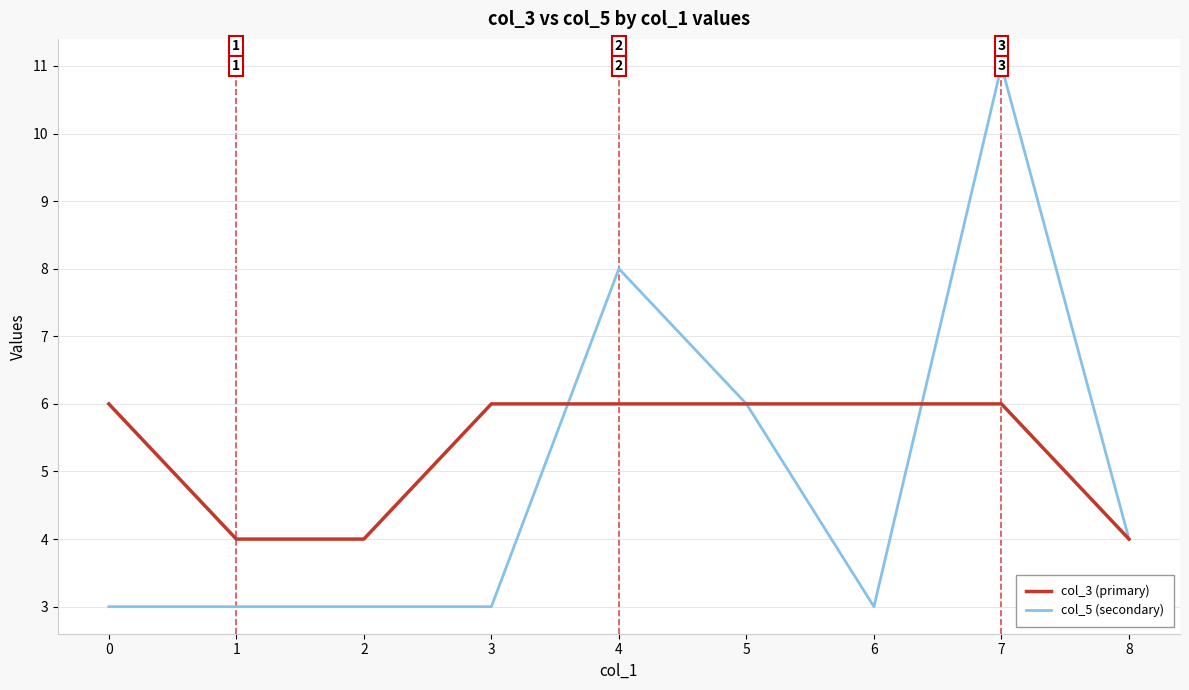

Which series has the largest range (max minus min)?

col_5 (secondary)